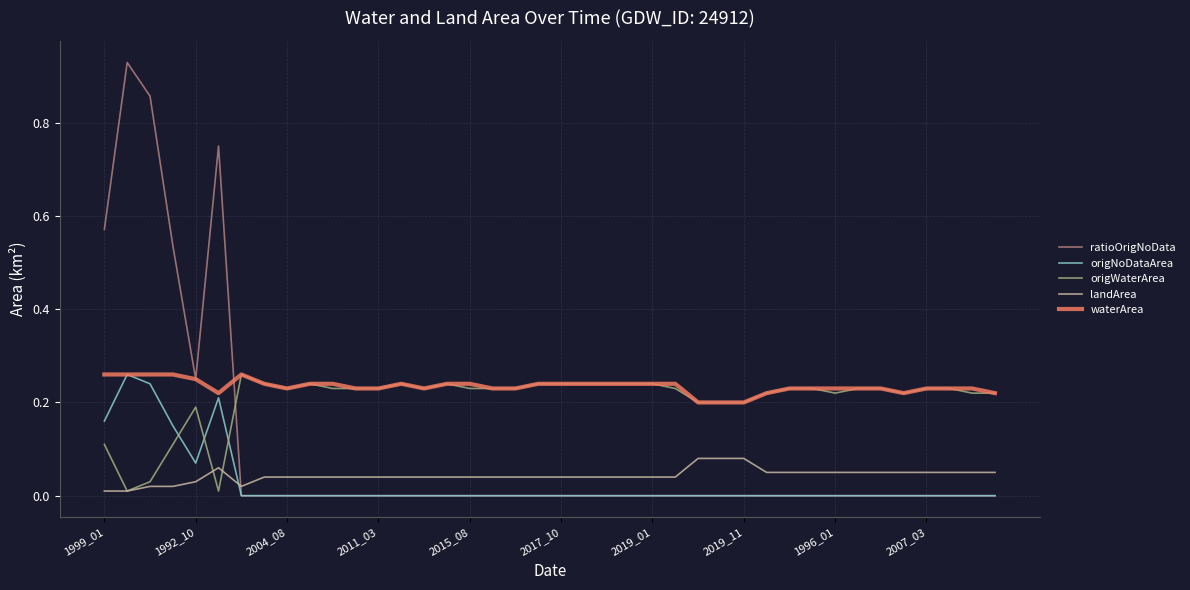

Which series has the widest spread of values?

ratioOrigNoData